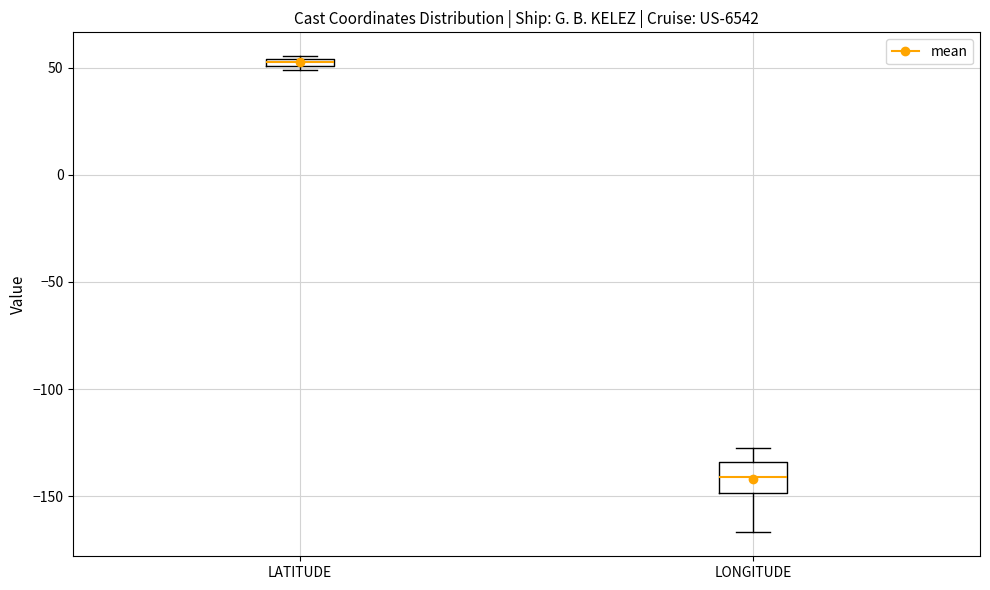

Where is the lower edge of the box for LATITUDE on the y-axis? The values are not printed on the chart, so give them approximately, as read against the axis.

50